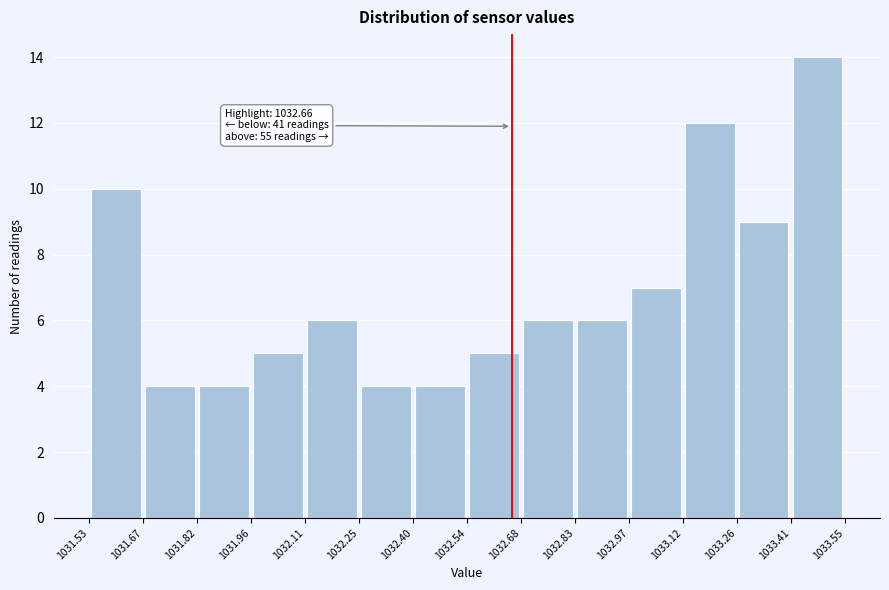

Over which range of the x-axis is the bar tallest?

1033.41 to 1033.55